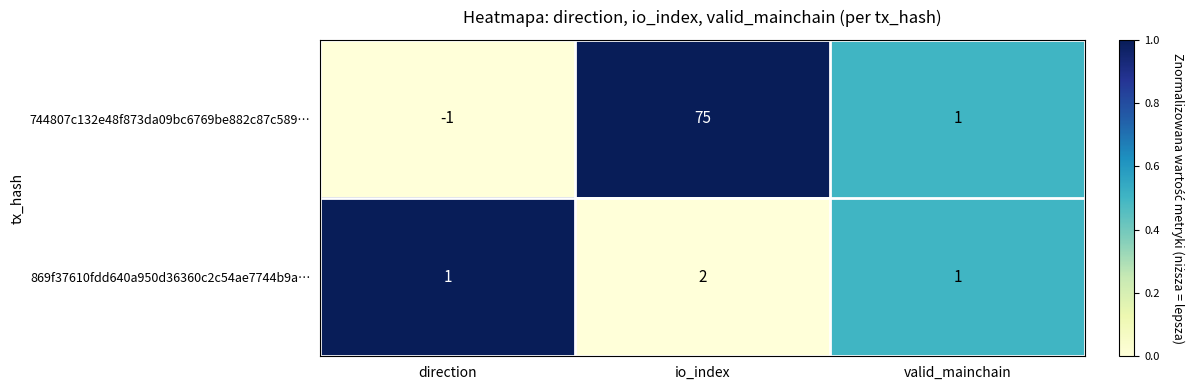

What is the sum of all 869f37610fdd640a950d36360c2c54ae7744b9a… values?

4